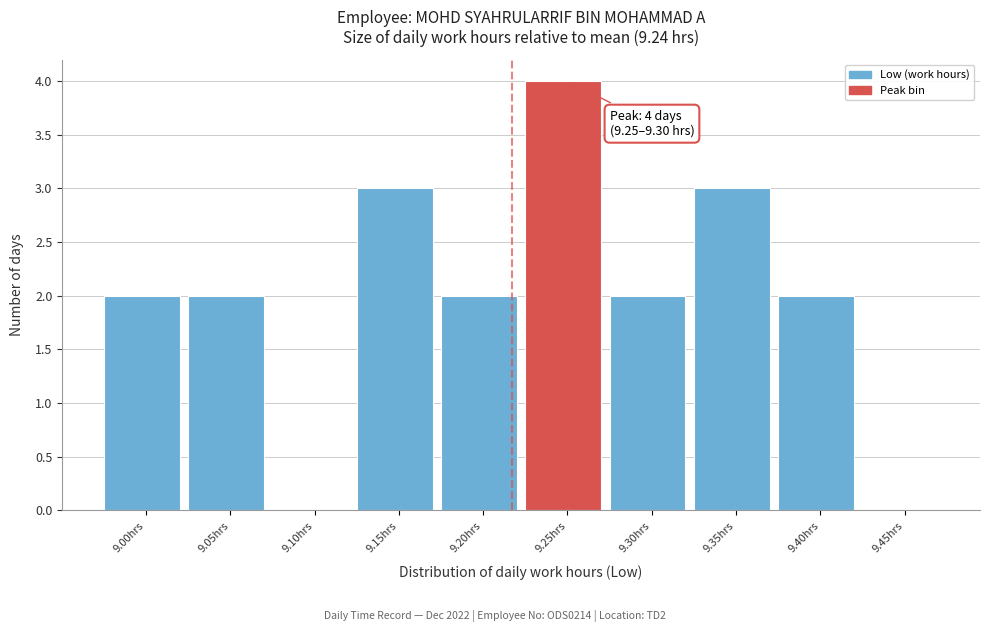

Reading right to left, what are all the values shown in this chart?

9.45hrs=0	9.40hrs=2	9.35hrs=3	9.30hrs=2	9.25hrs=4	9.20hrs=2	9.15hrs=3	9.10hrs=0	9.05hrs=2	9.00hrs=2